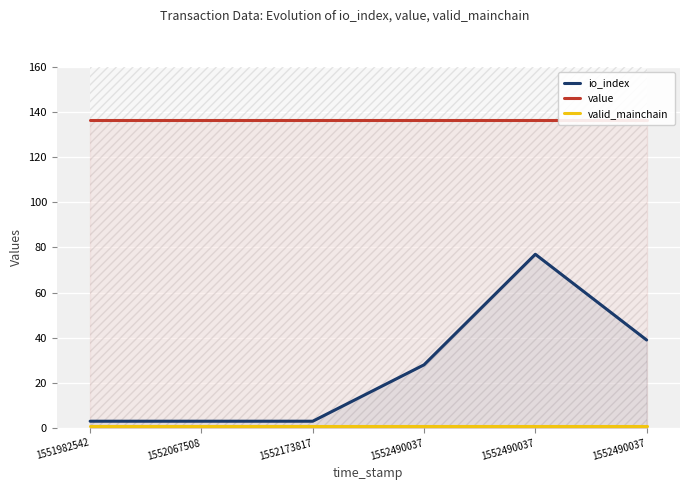

Is it true that value equals 63.2 at 1552173817?

False